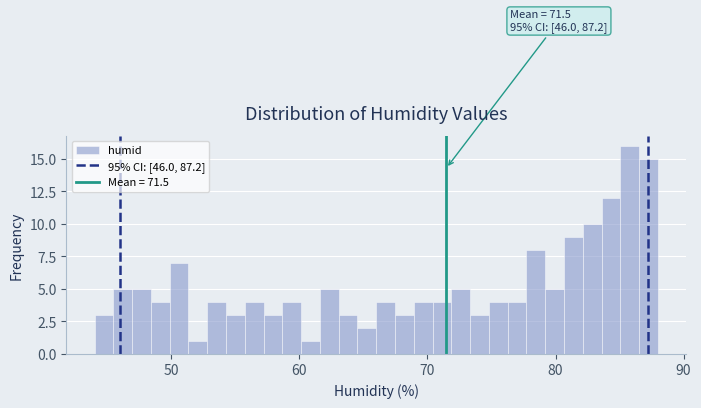

Around what value on the x-axis is the tallest bar? Give the approximate position of its centre, as read against the axis.

86